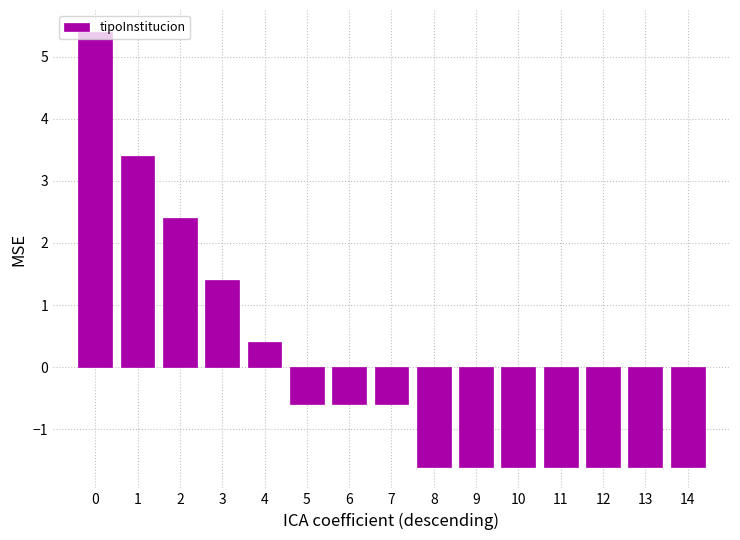

Is it true that the value at 14 is -0.6?

False